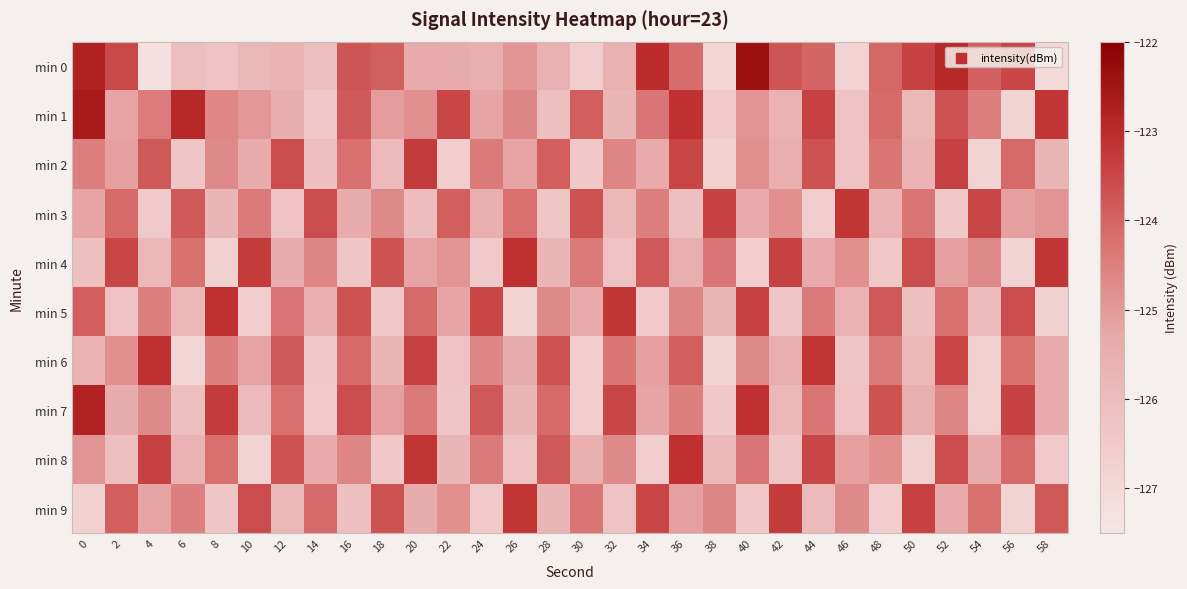

Count the number of data series in this chart.

10